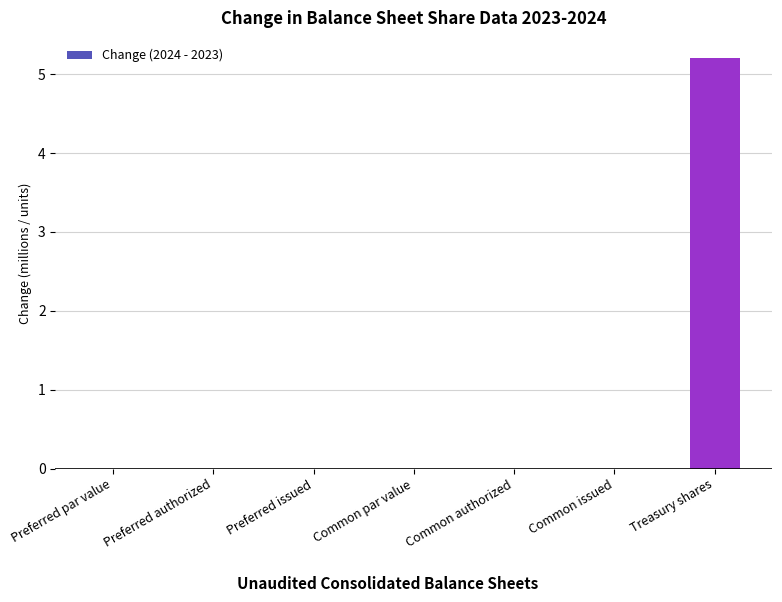

Which label corresponds to the largest value in the chart?

Treasury shares